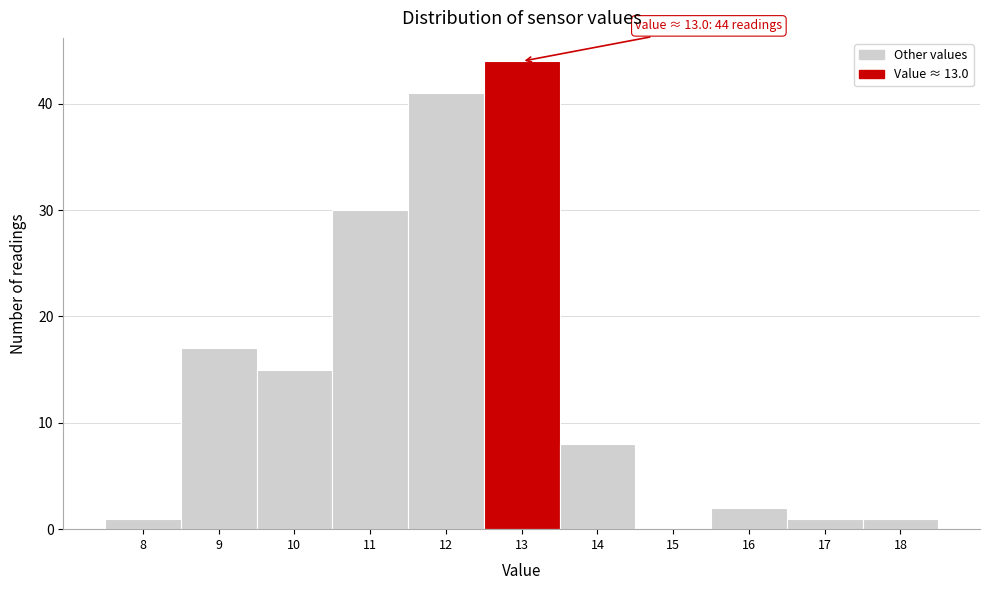

The value at 13 is 9. True or false?

False